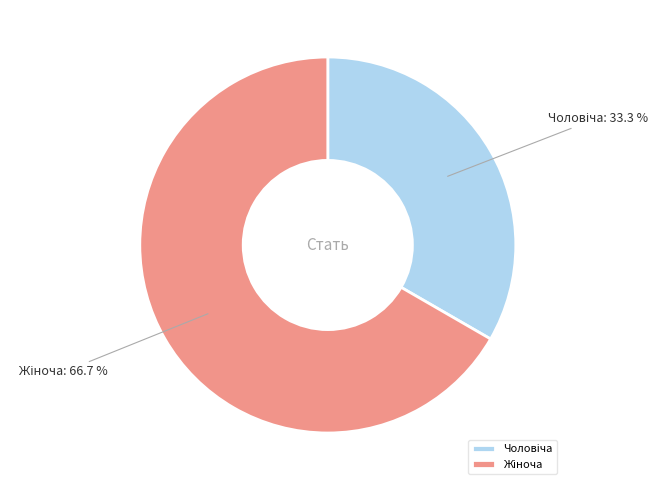

Is there any slice that represents more than half of the pie?

Yes